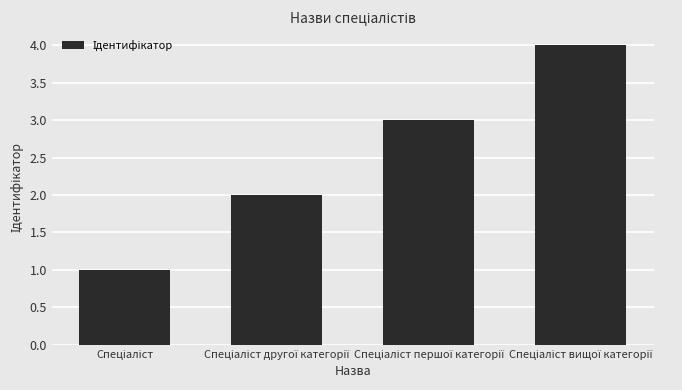

What is the maximum value shown in the chart?

4